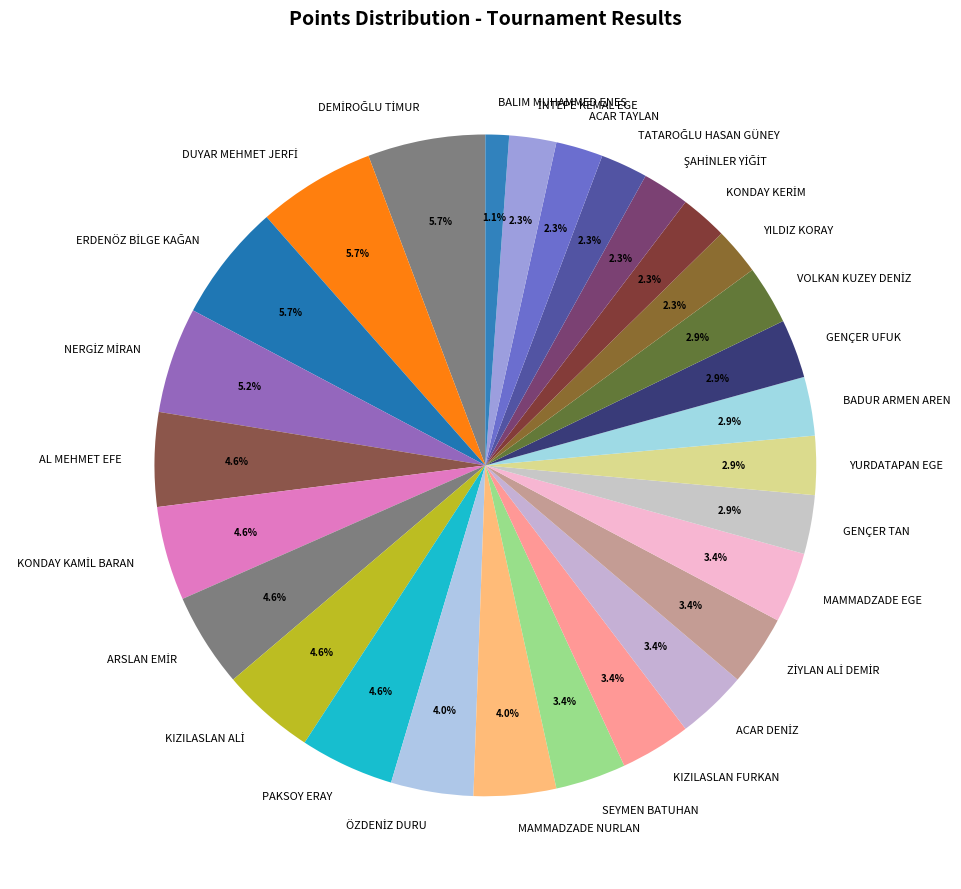

How many slices are in this pie chart?

28